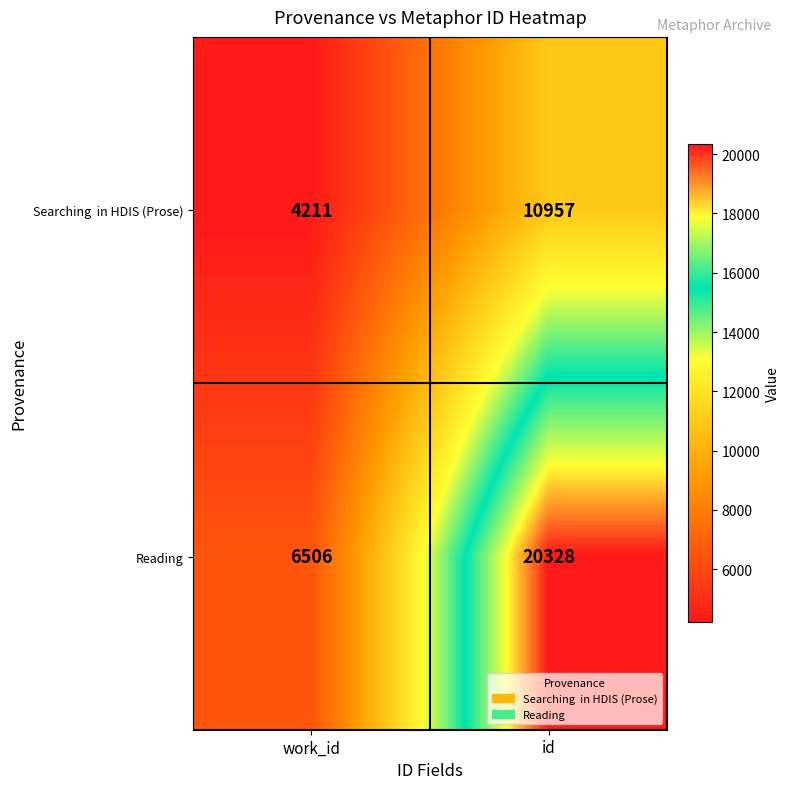

At how many categories does at least one series exceed 16866?

1